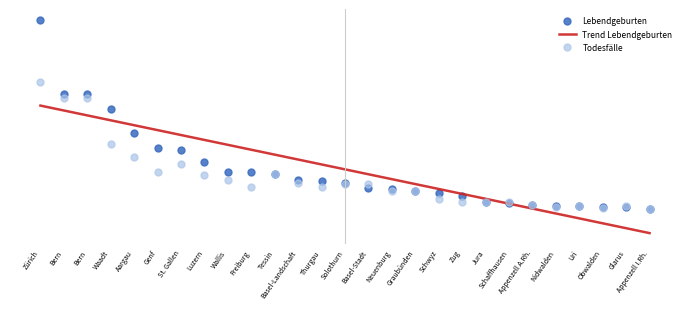

What are all the series names shown in the legend?

Lebendgeburten, Trend Lebendgeburten, Todesfälle